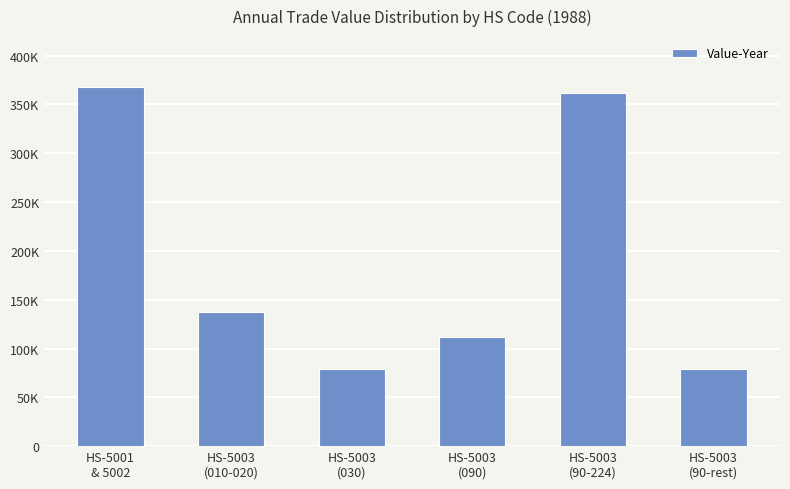

Does the chart contain any negative values?

No